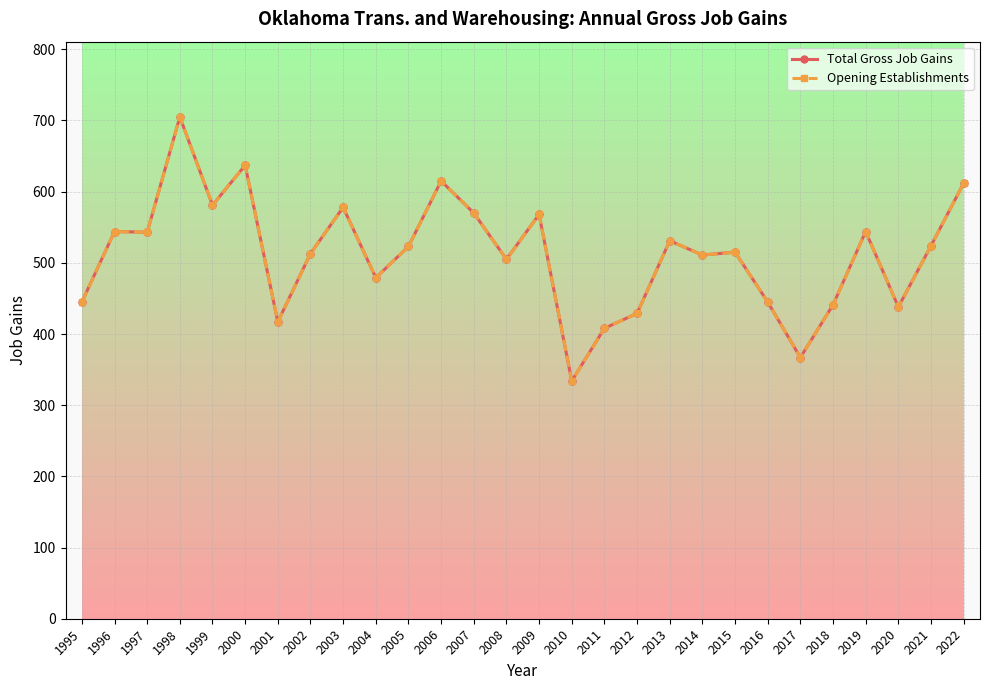

Does the chart have visible grid lines?

Yes